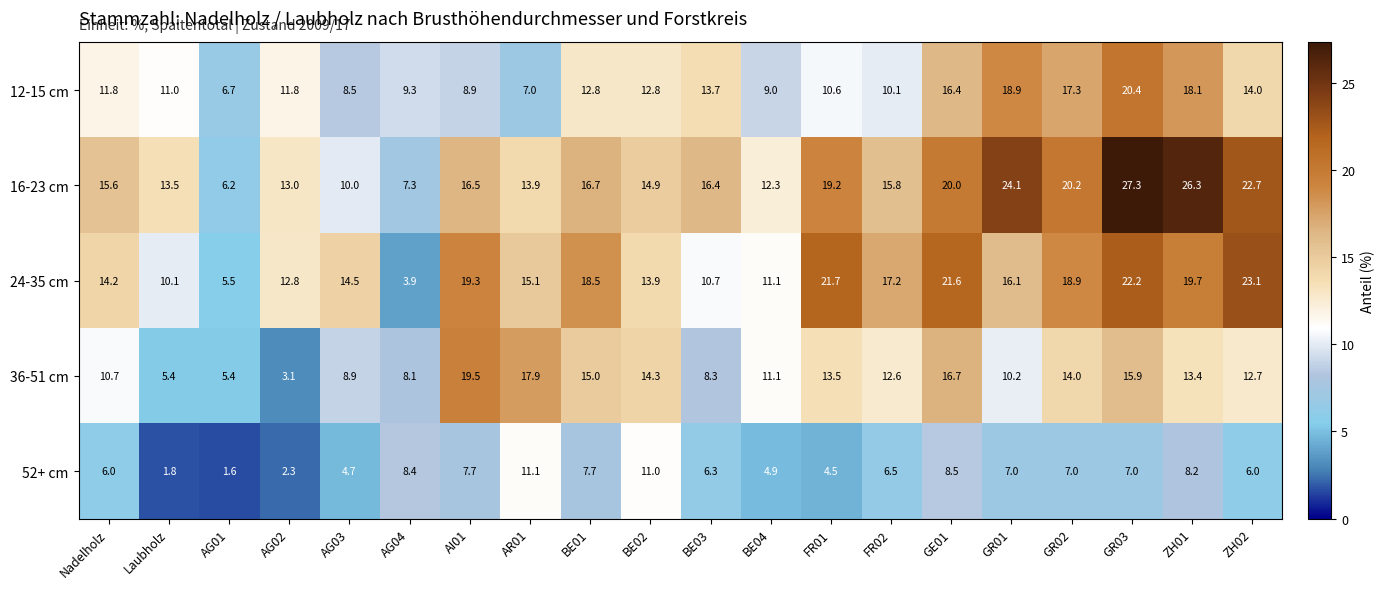

Is it true that 52+ cm equals 2.5 at AR01?

False